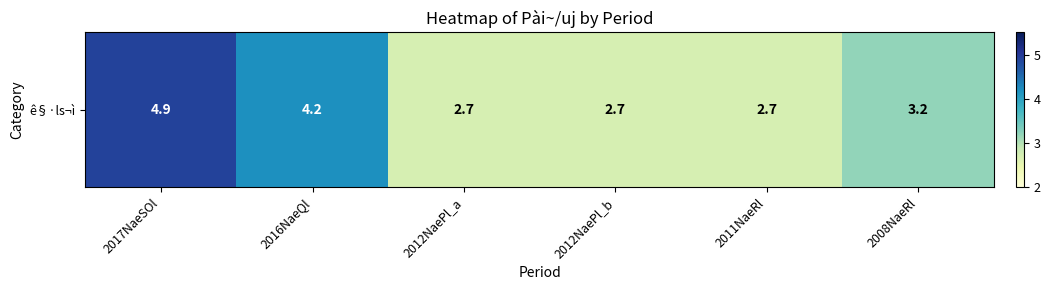

Reading left to right, what are all the values shown in this chart?

4.9	4.2	2.7	2.7	2.7	3.2